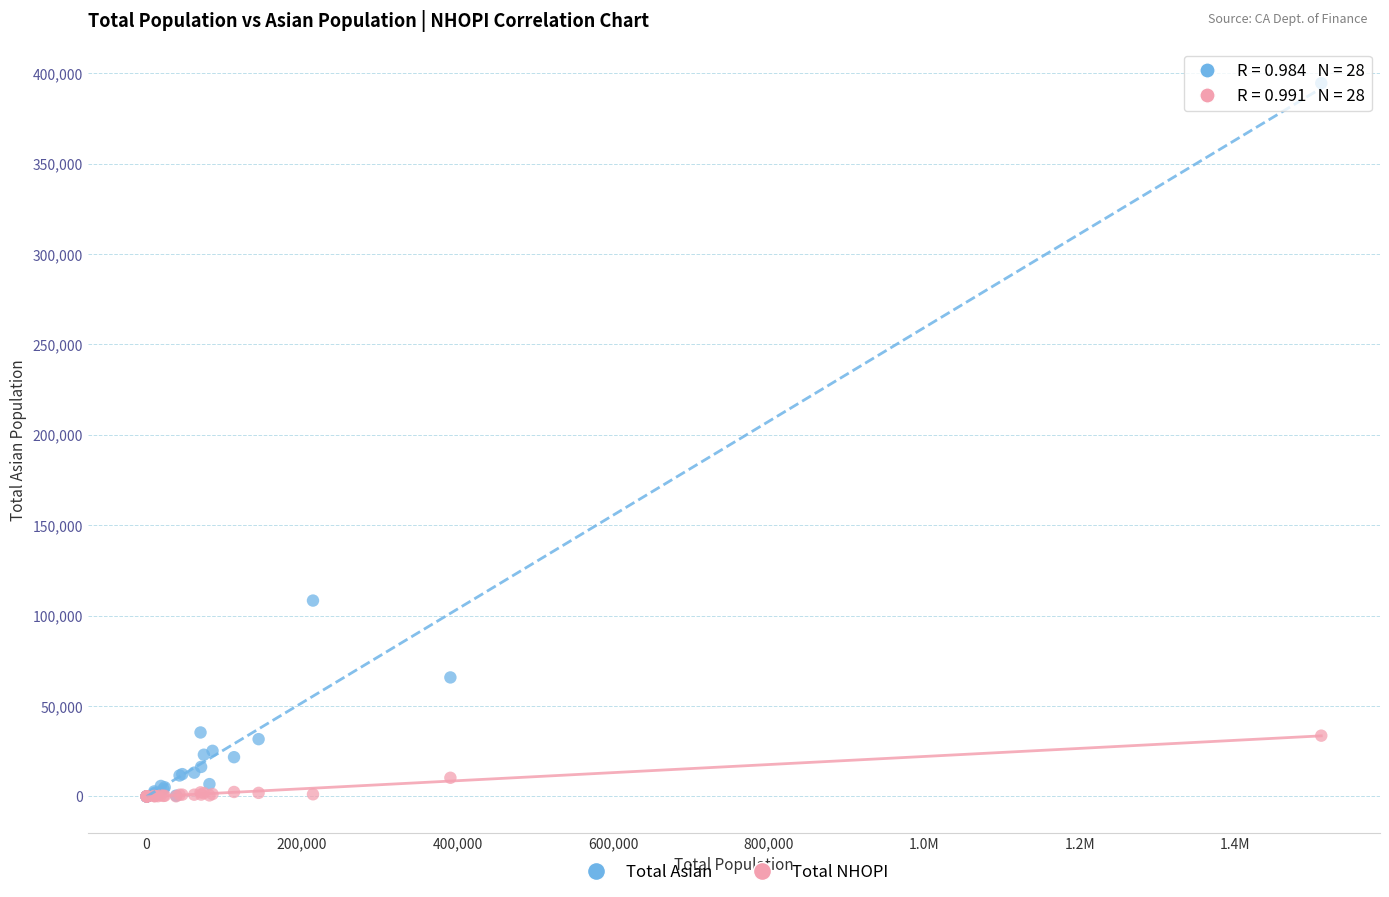

In the Total Asian series, what Y value is closest to 197280?

108332